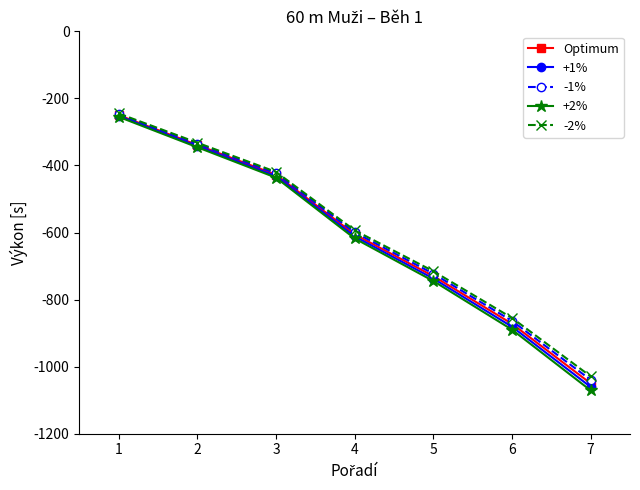

List the labels in order of +1% value, smallest first.

7, 6, 5, 4, 3, 2, 1